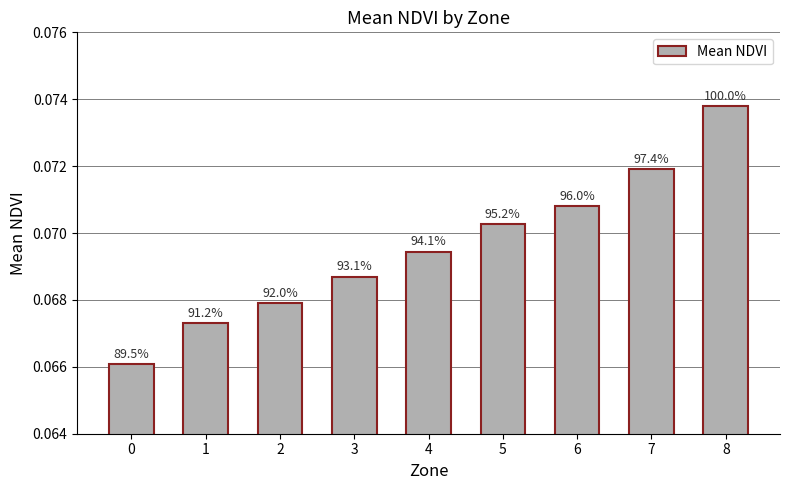

What is the smallest value displayed?

0.1